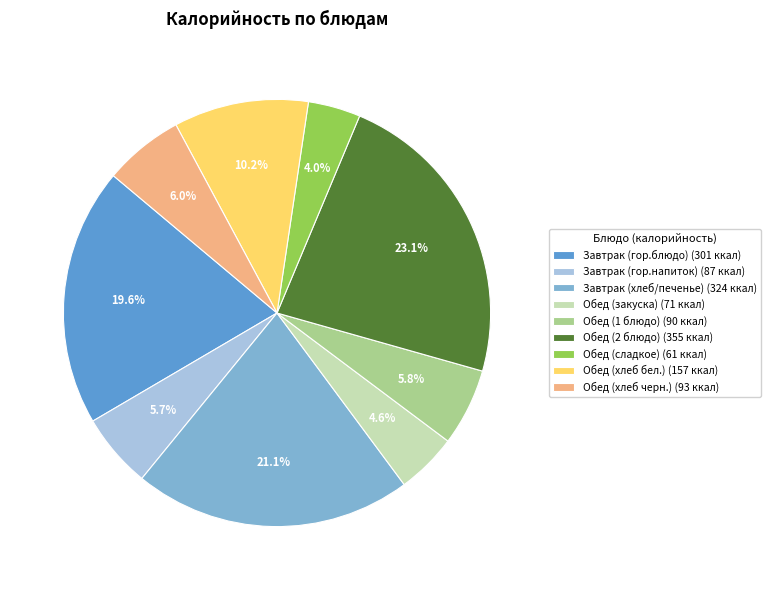

To the nearest percent, what is the difference between the largest and smallest slice percentages?

19%